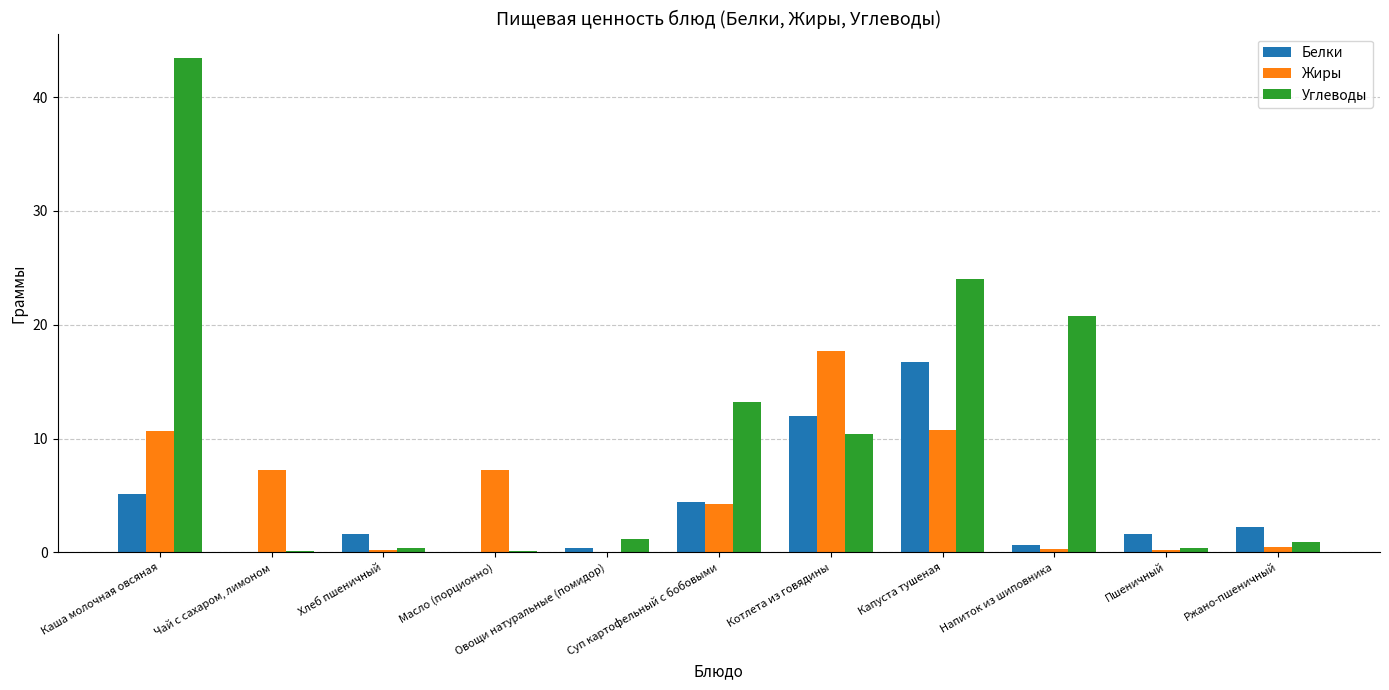

What is the total value across all series at Хлеб пшеничный?

2.2